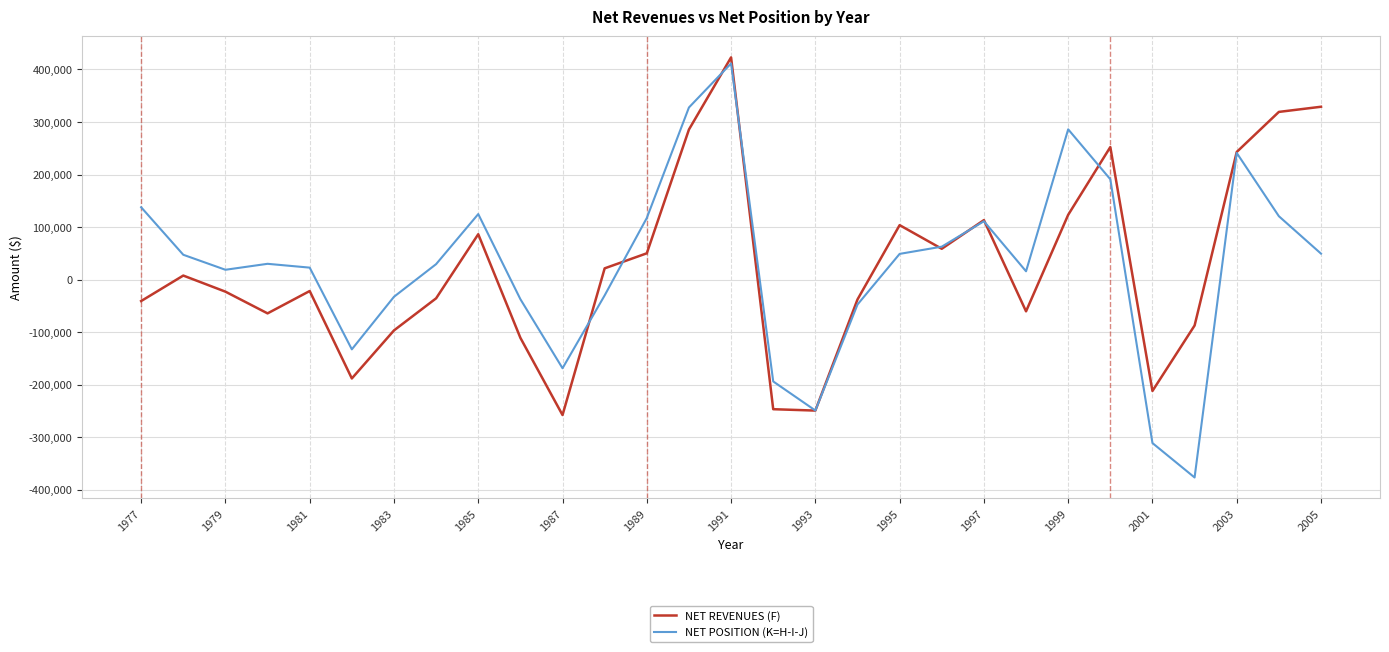

Which series has the largest range (max minus min)?

NET POSITION (K=H-I-J)